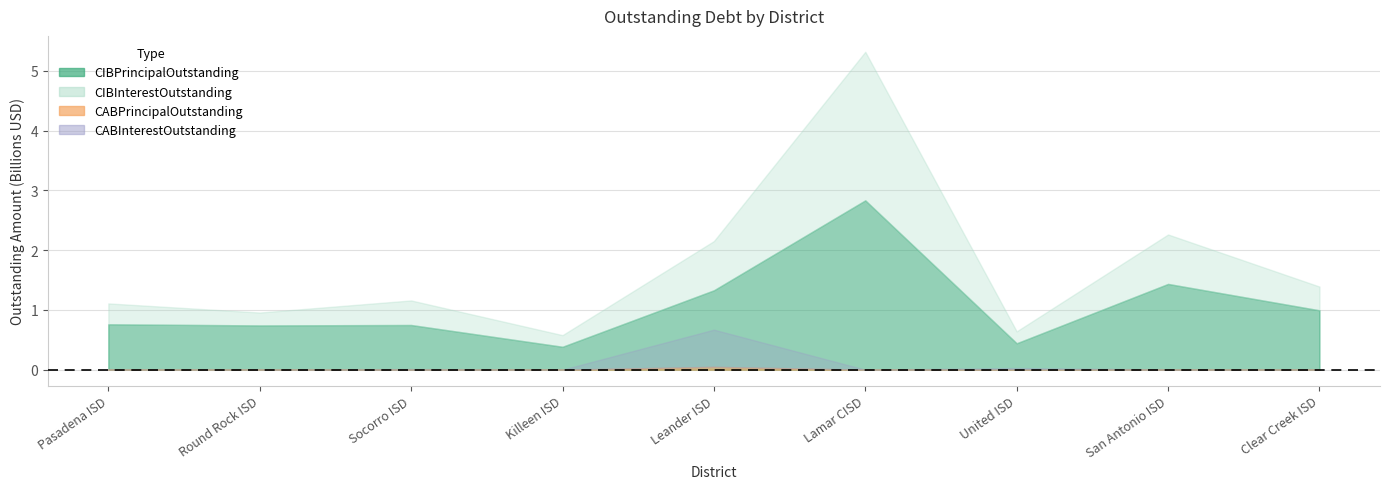

What is the total value across all series at San Antonio ISD?

2267058866.0